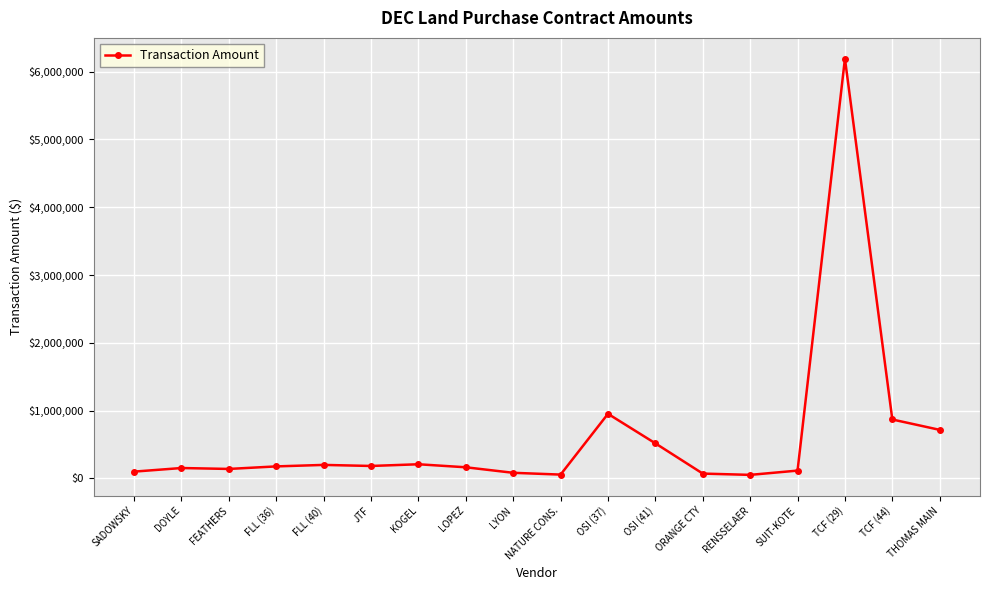

What is the difference between the second highest and minimum values?

900527.9